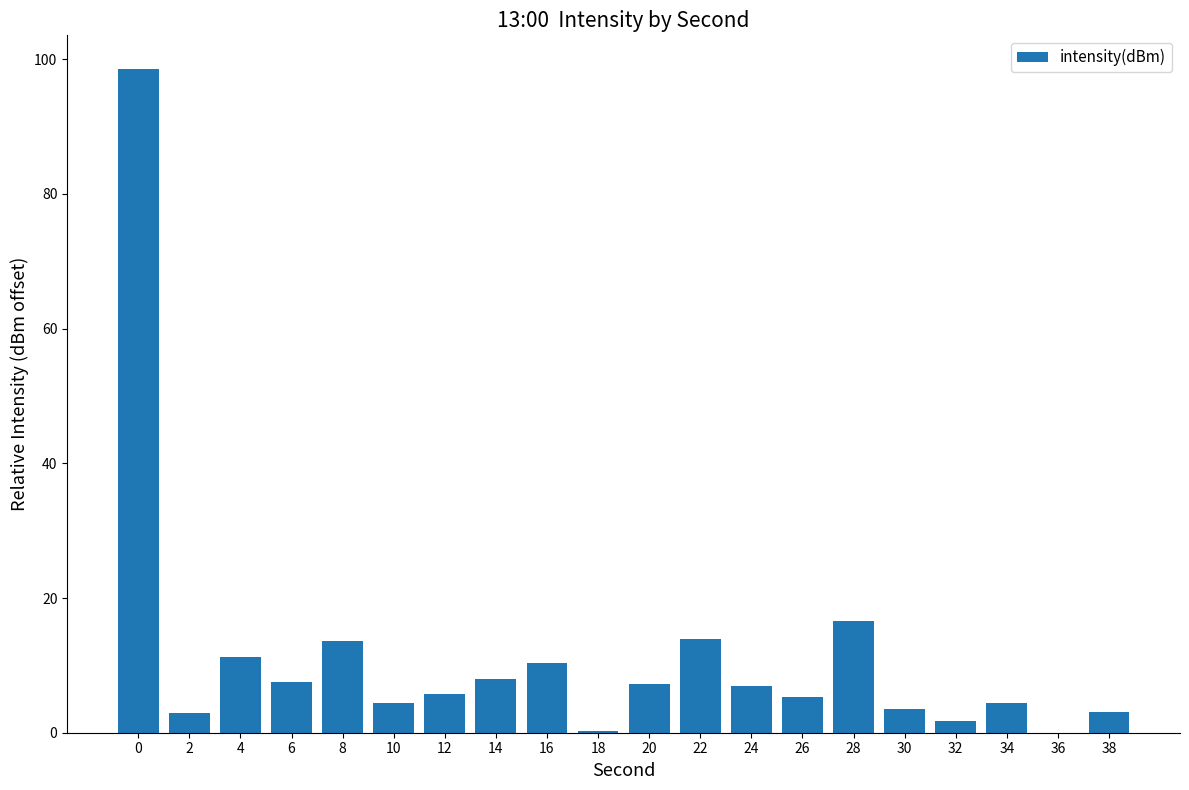

Are the bars horizontal?

No